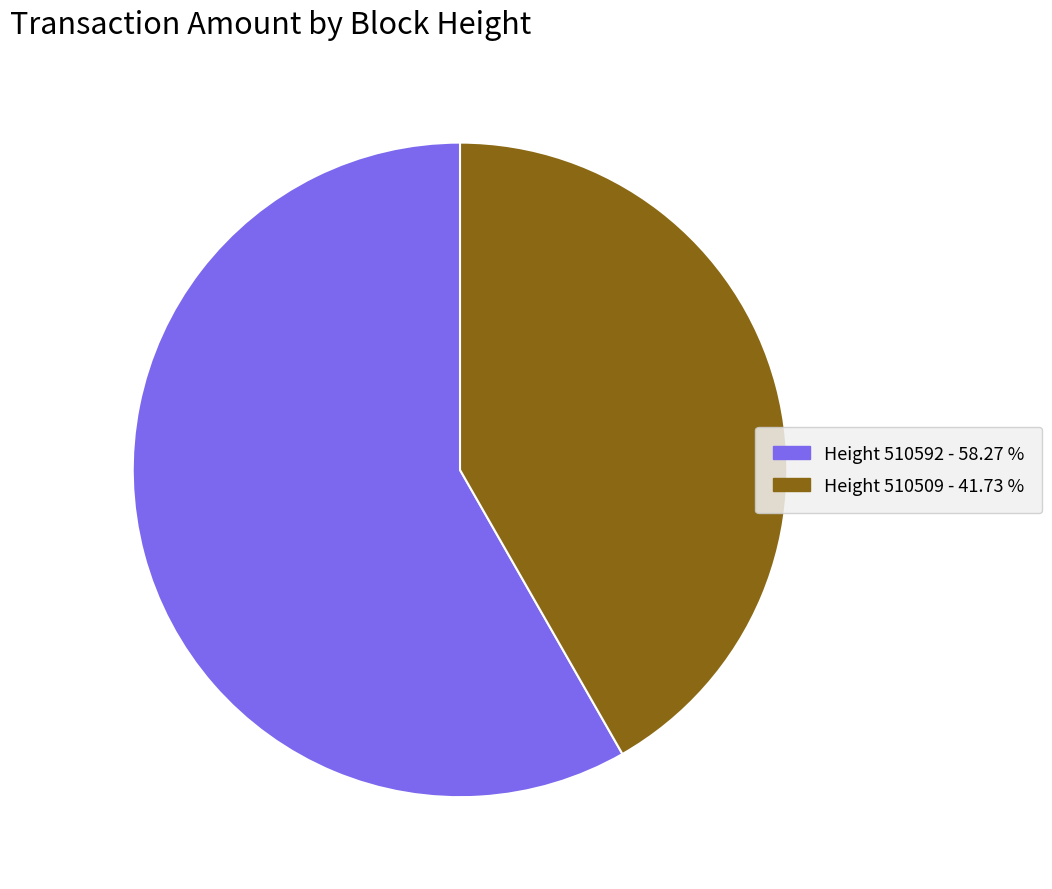

Is there any slice that represents more than half of the pie?

Yes